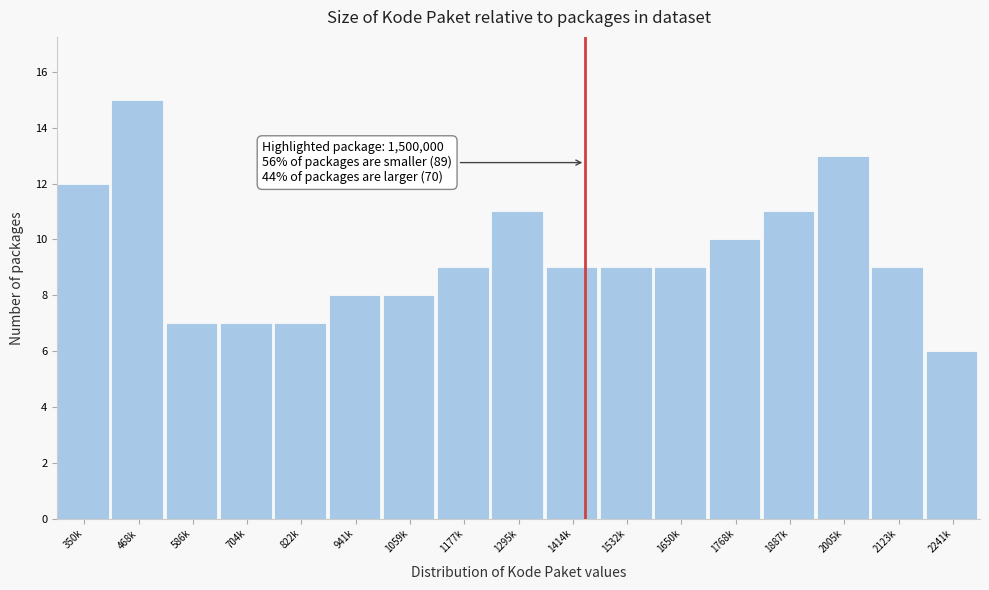

Reading left to right, what are all the values shown in this chart?

12	15	7	7	7	8	8	9	11	9	9	9	10	11	13	9	6